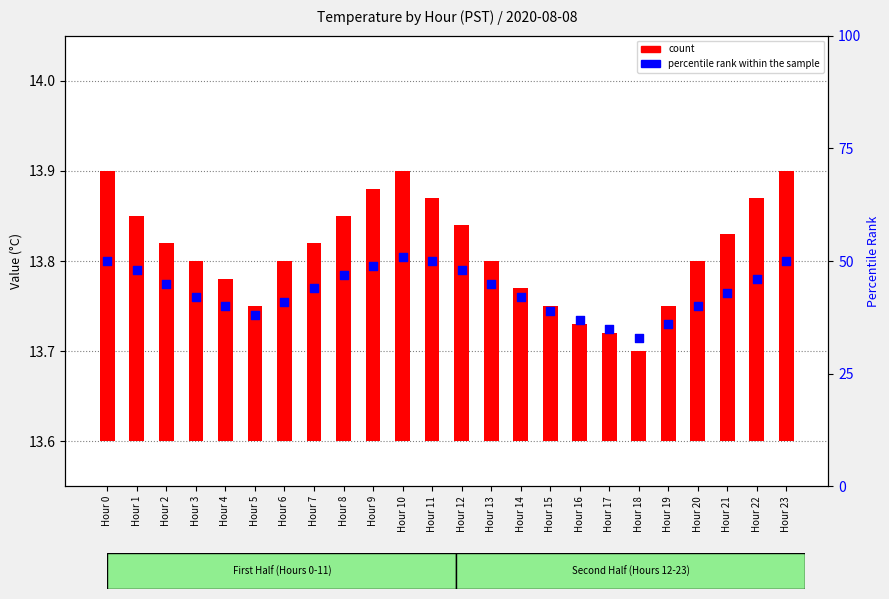

Which series reaches the maximum Y coordinate?

percentile rank within the sample